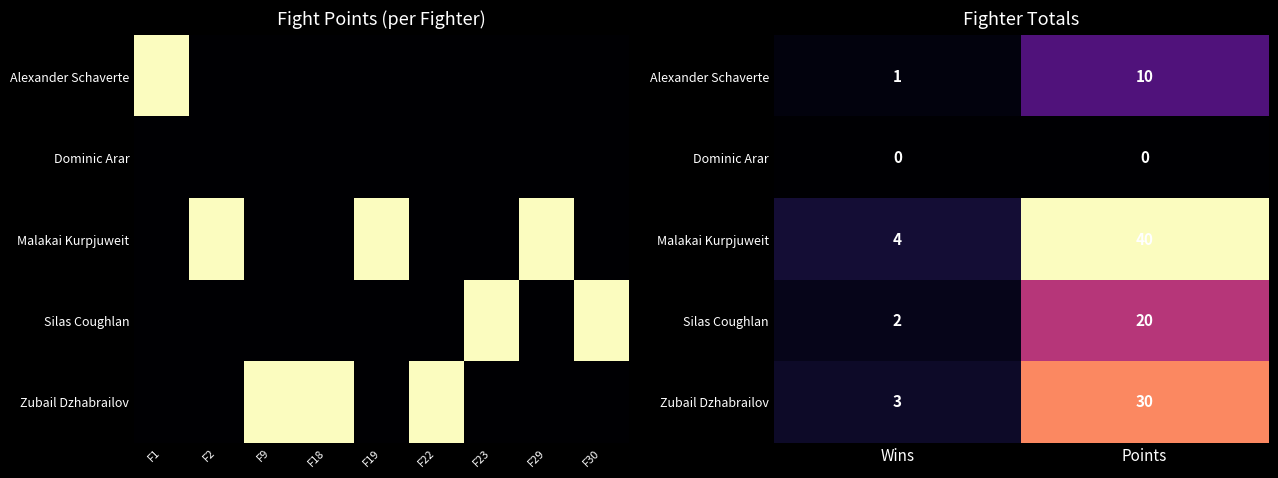

The value of Dominic Arar at Points is 0. True or false?

True